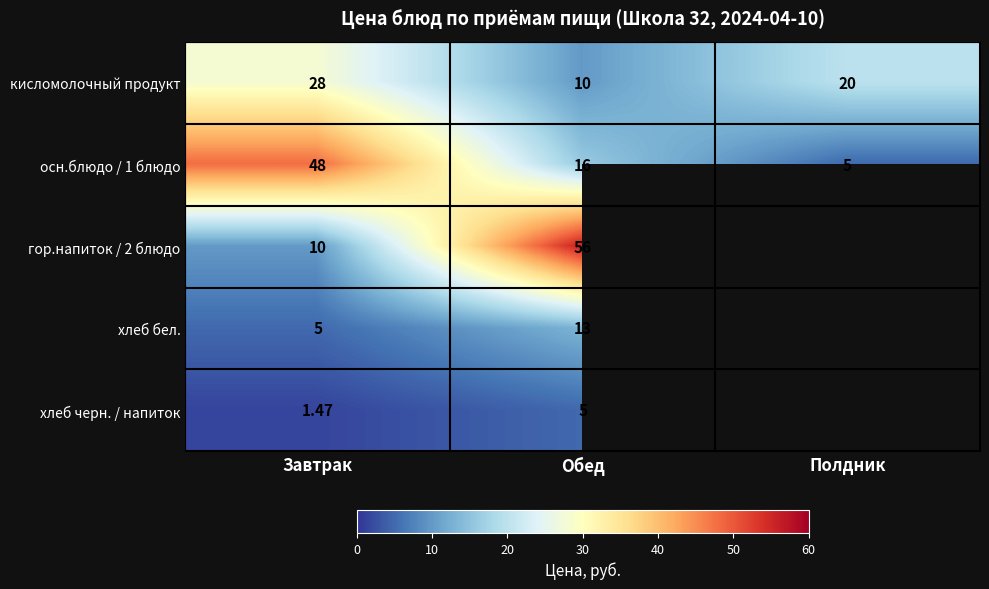

Is the value of хлеб бел. at Обед greater than the value of кисломолочный продукт at Обед?

Yes